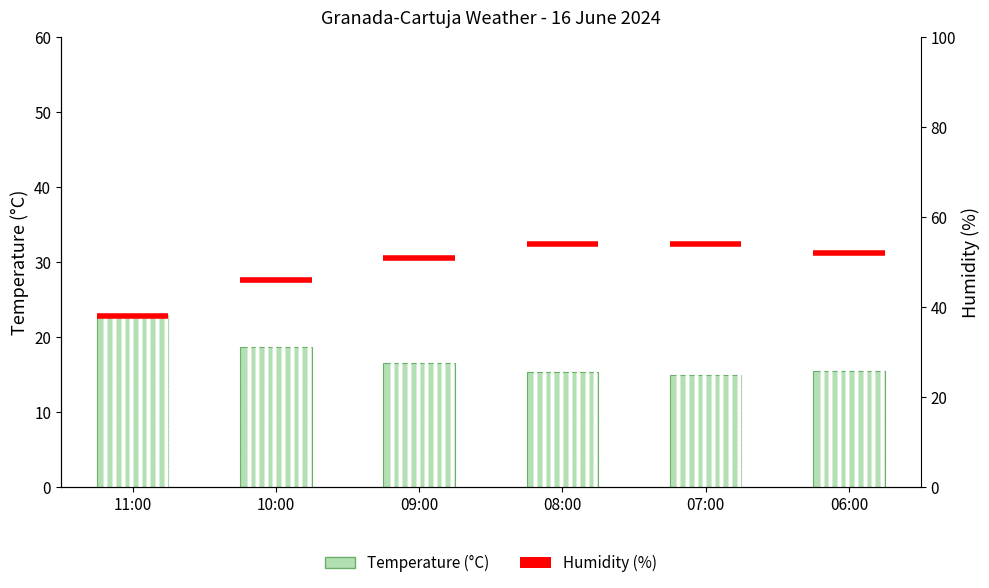

Reading left to right, transcribe all the data shown in this chart.

11:00=23.0	10:00=18.7	09:00=16.5	08:00=15.3	07:00=15.0	06:00=15.5